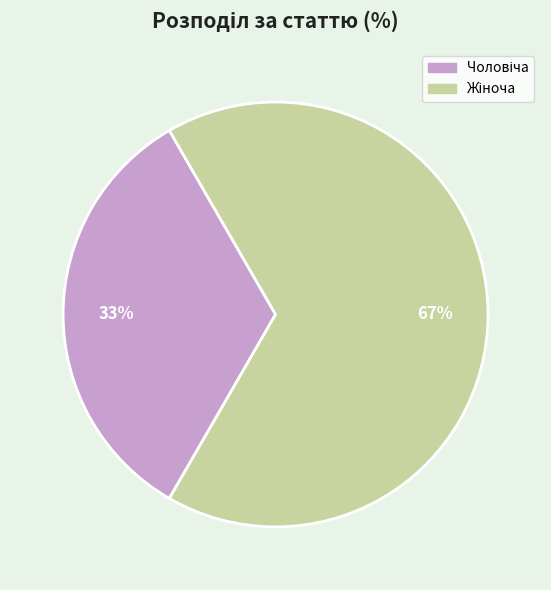

Is there a majority slice in this chart?

Yes